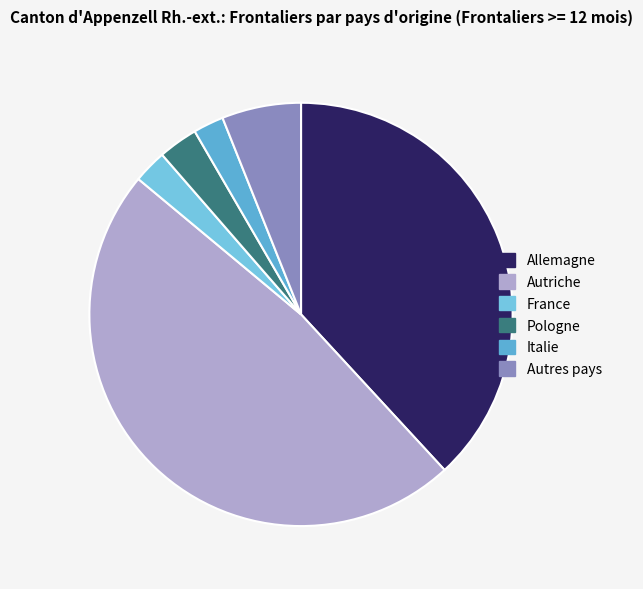

Count the number of slices in the pie.

6